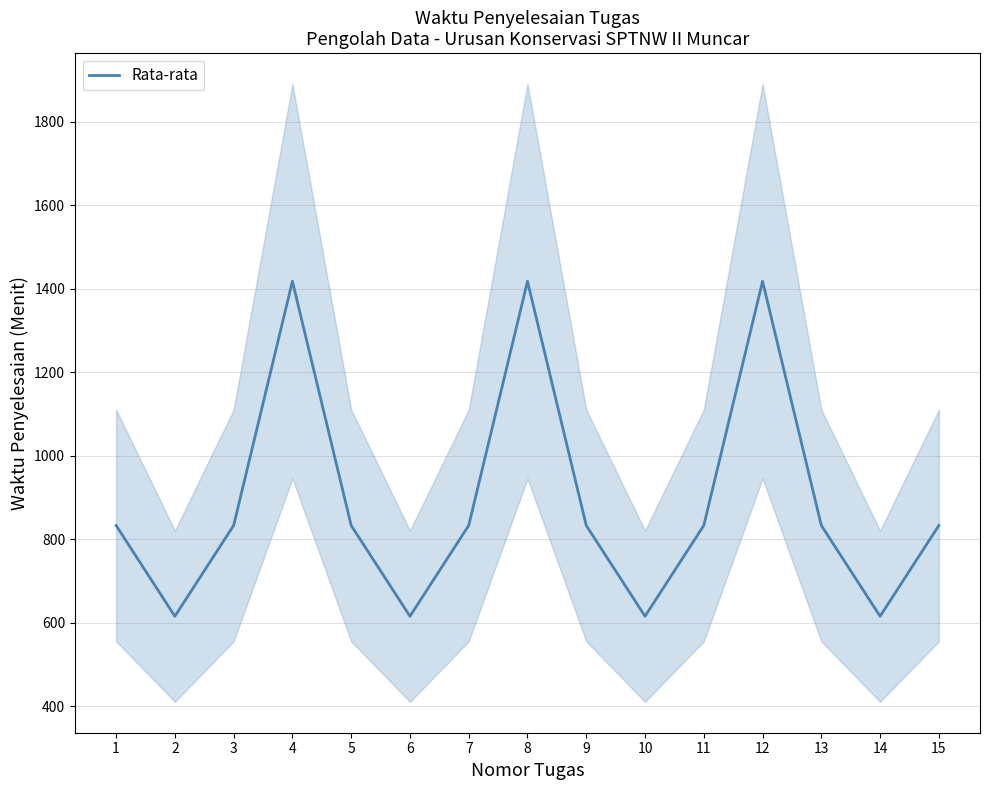

Reading left to right, list all the values displayed in this chart.

832.5	615.0	832.5	1417.5	832.5	615.0	832.5	1417.5	832.5	615.0	832.5	1417.5	832.5	615.0	832.5